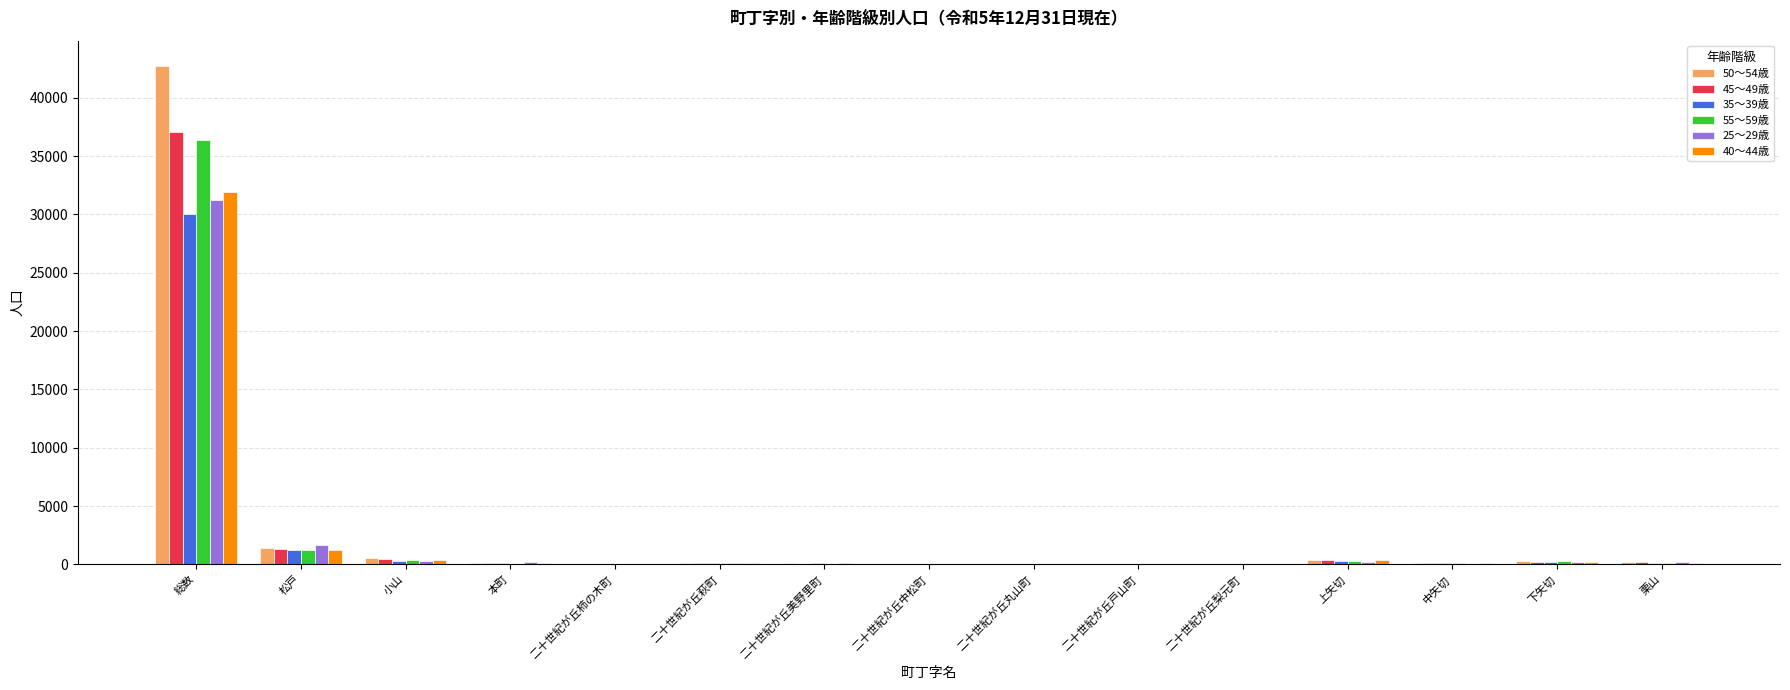

At which category is the sum across all series the highest?

総数